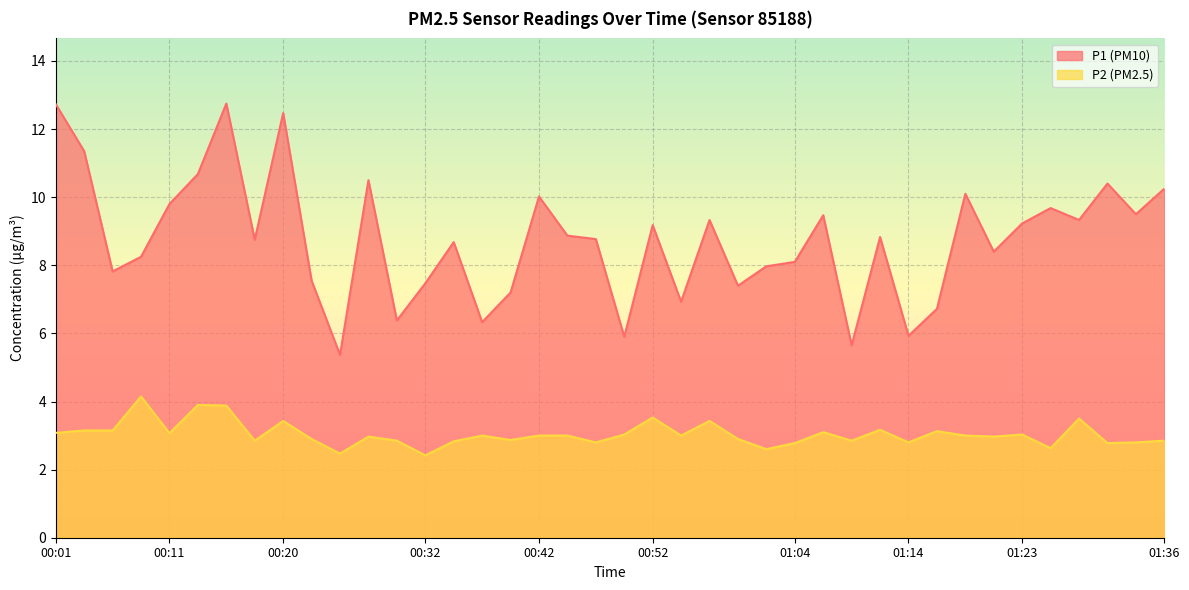

Where is the first local minimum for P2?

00:11